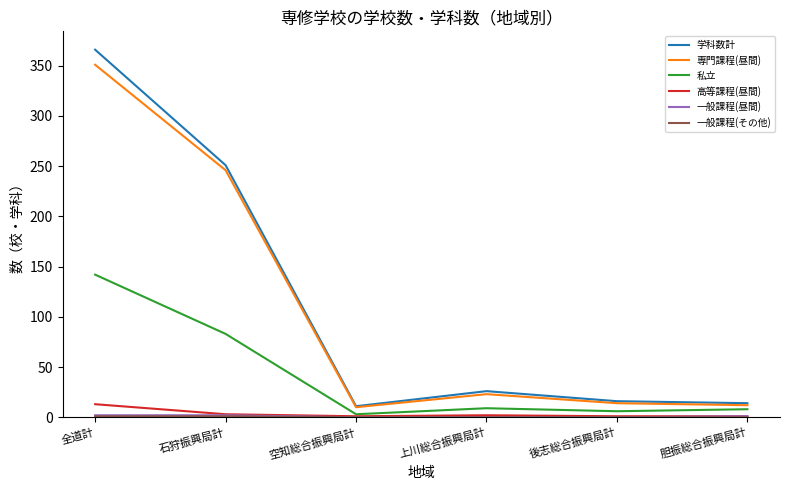

What is the highest value of the 専門課程(昼間) series?

351